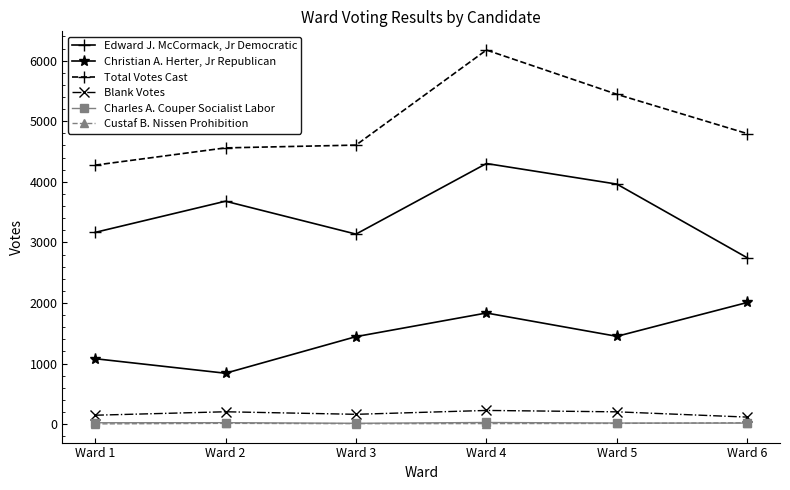

Is it true that Total Votes Cast equals 4275 at Ward 1?

True